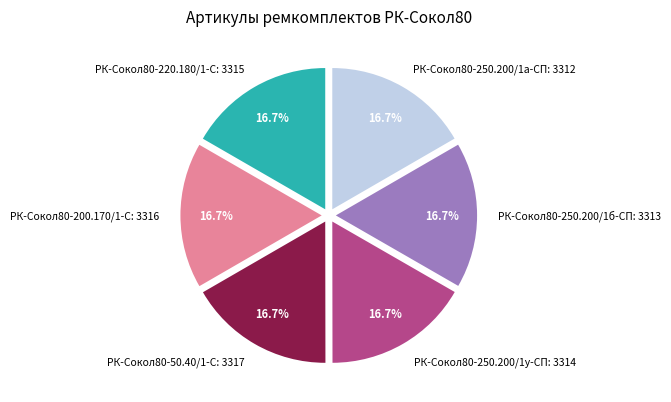

Do РК-Сокол80-200.170/1-С and РК-Сокол80-50.40/1-С together represent more than half of the pie?

No